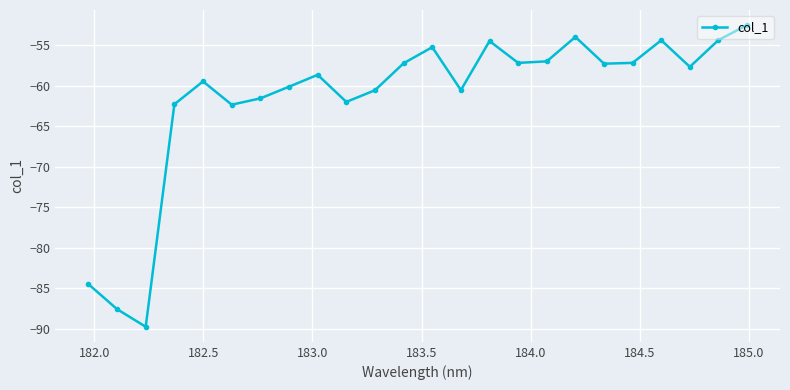

What is the greatest value displayed?

-52.5